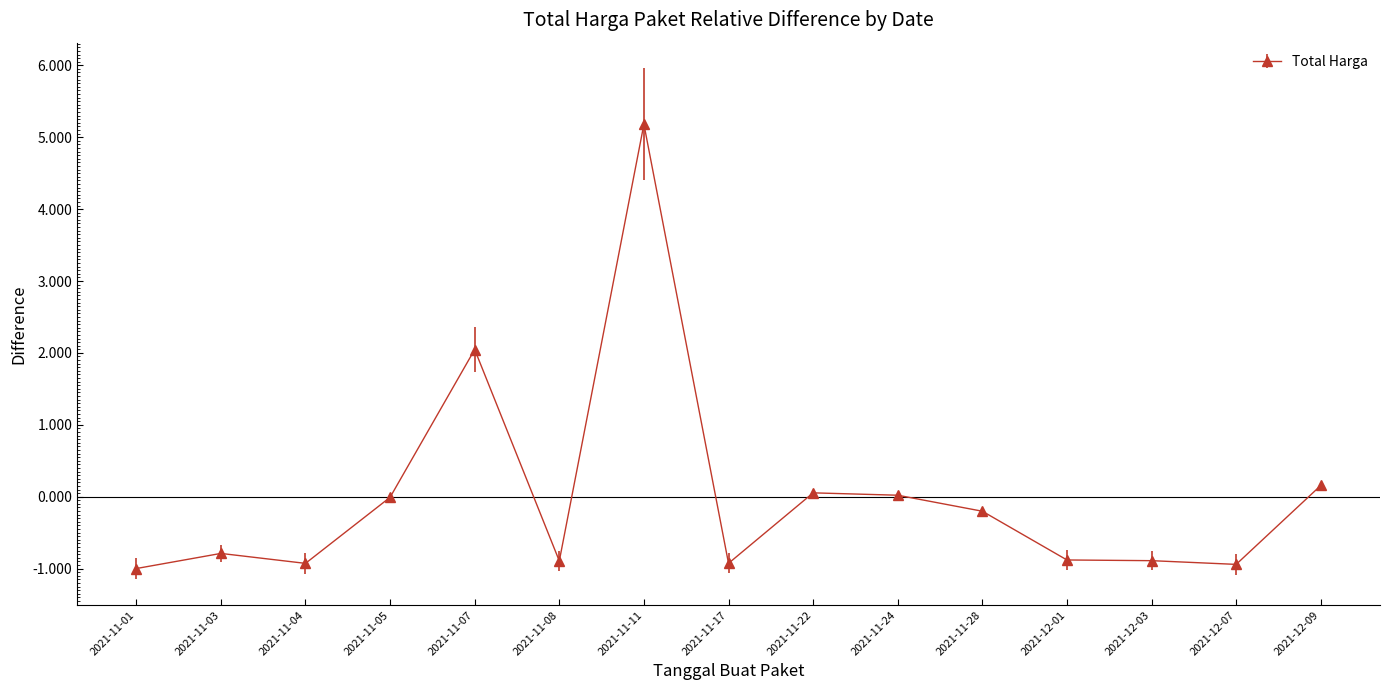

What is the difference between the maximum and minimum values?

6.2